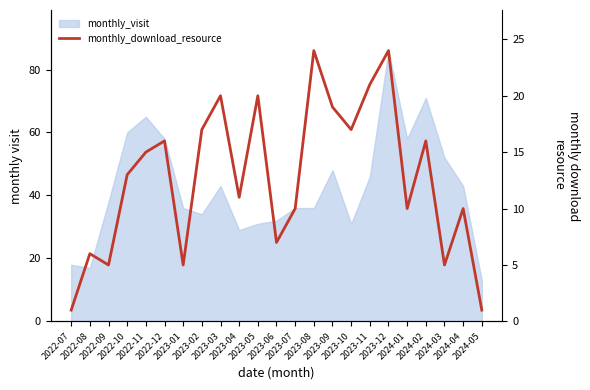

Where does the data first go above 13?

2022-11